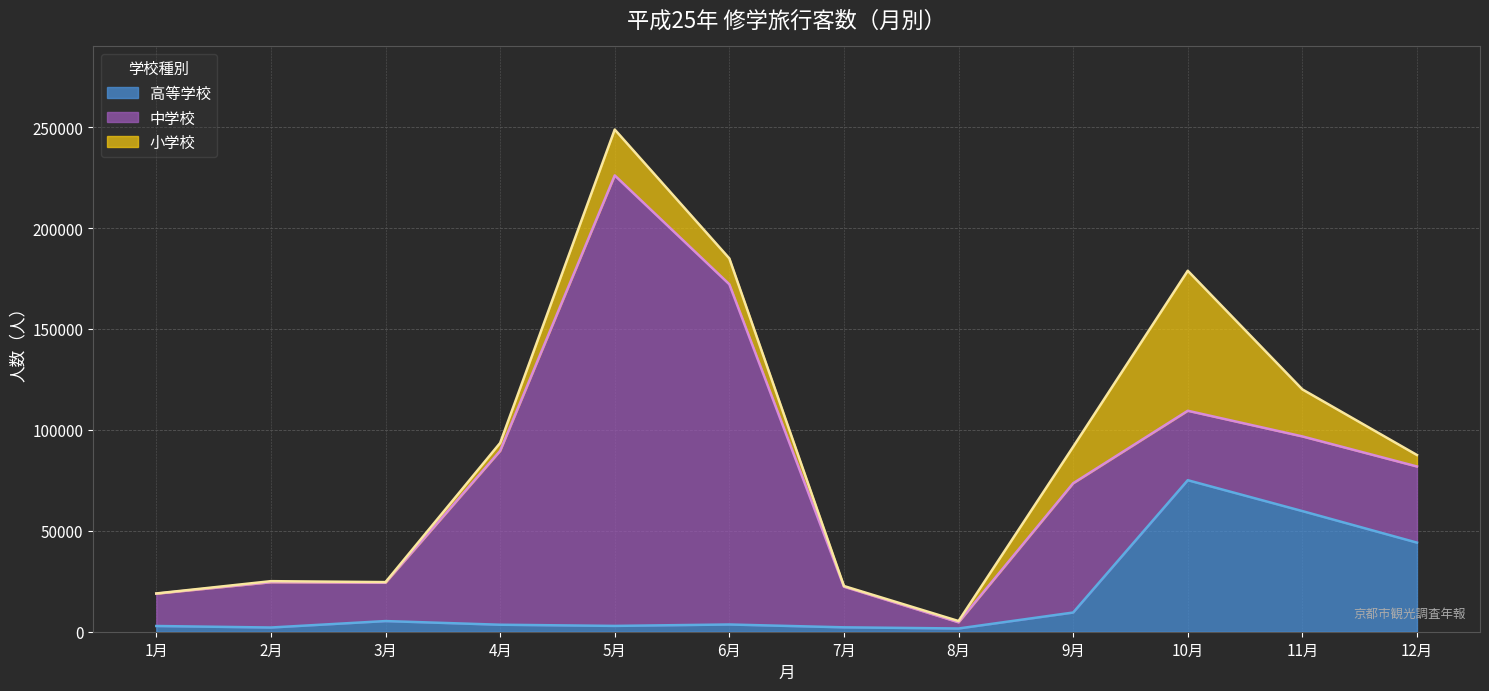

In 高等学校, how many points are higher than both neighbors (excluding endpoints)?

3